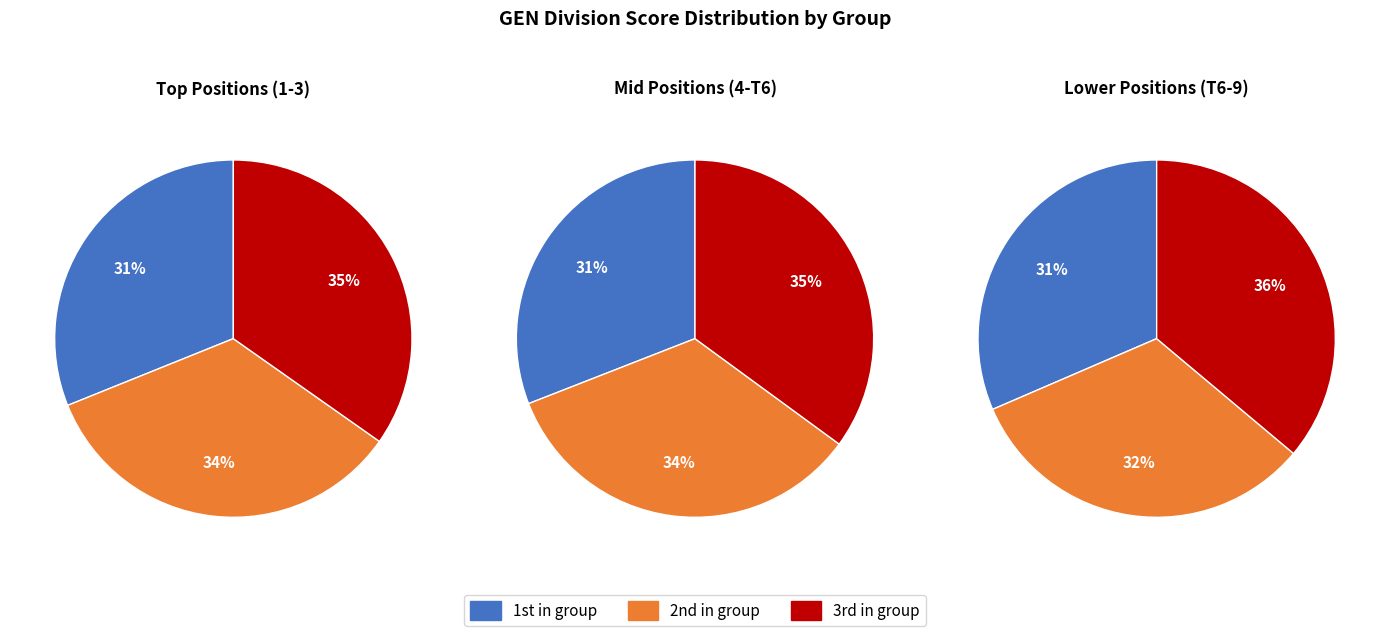

The Peter Hansson slice represents 2% of the pie. True or false?

False